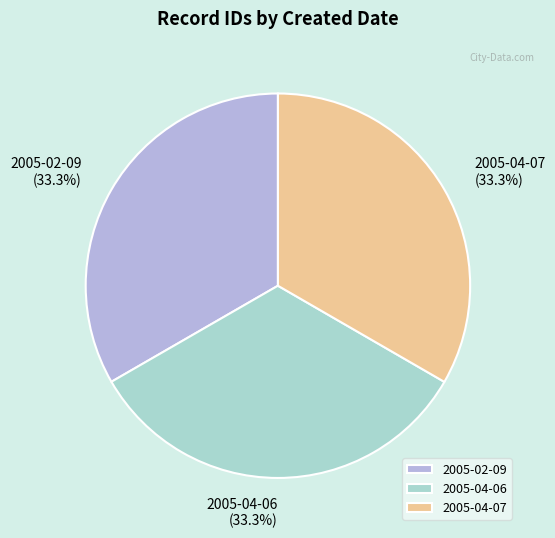

What is the ratio of the value at 2005-02-09 to the value at 2005-04-07?

1.0